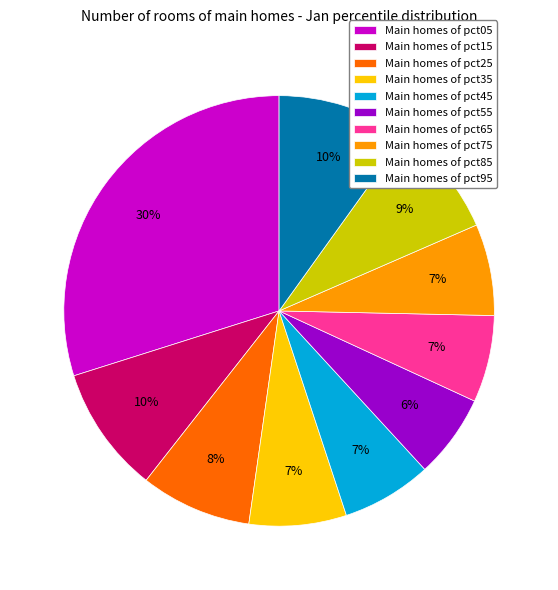

Which has a higher value, Main homes of pct35 or Main homes of pct95?

Main homes of pct95